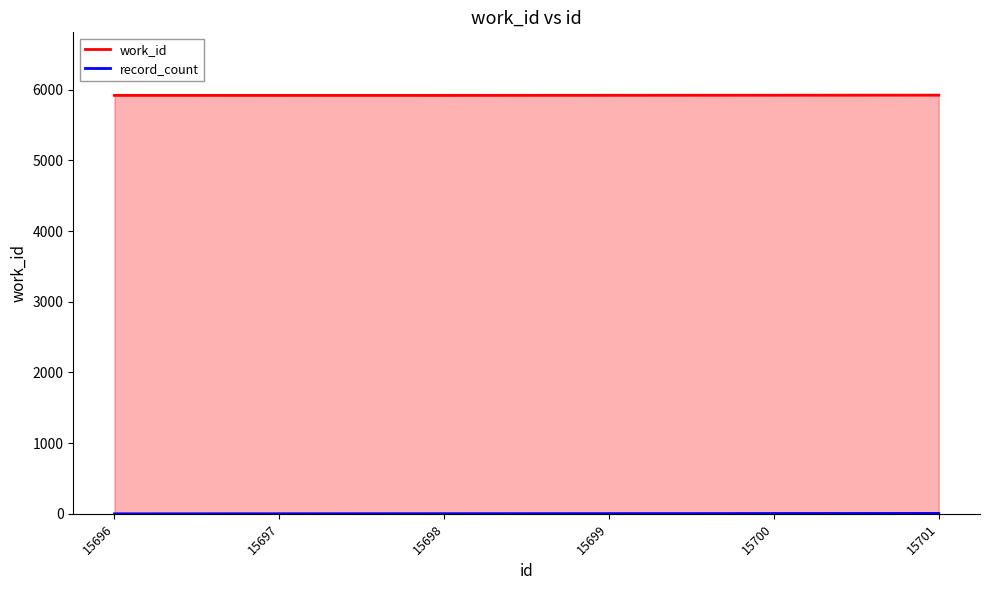

What is the difference between the highest and lowest values at 15700?

5917